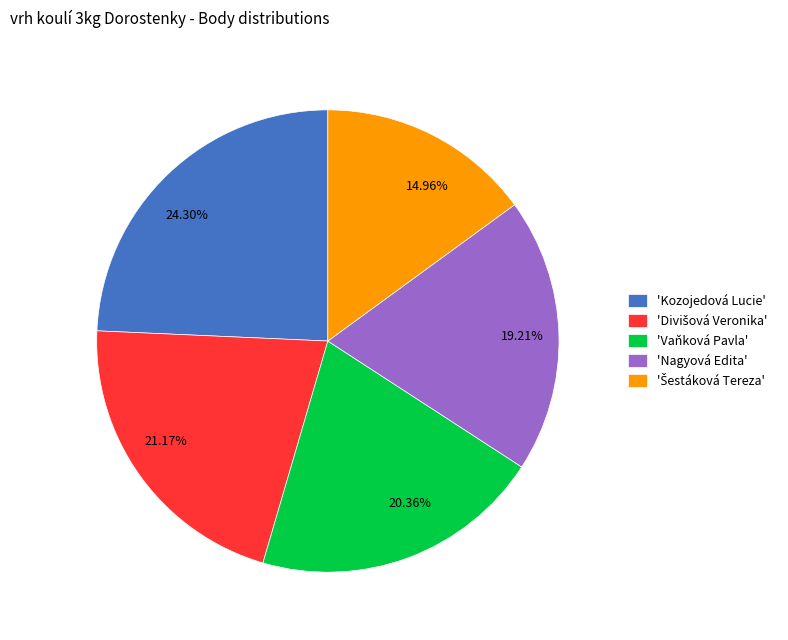

To the nearest percent, what is the difference between the largest and smallest slice percentages?

9%